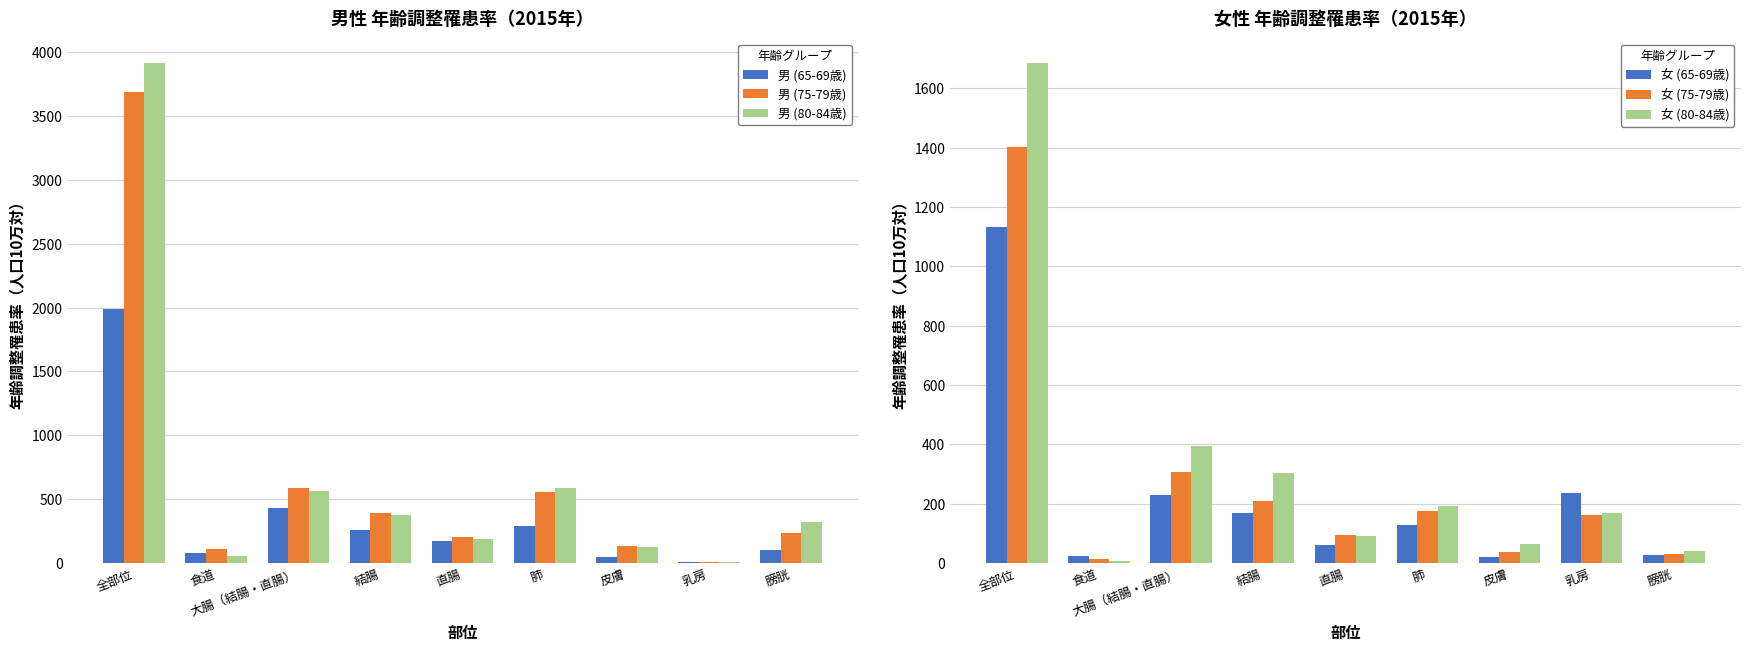

How many values in the 女 (75-79歳) series exceed 161?

5